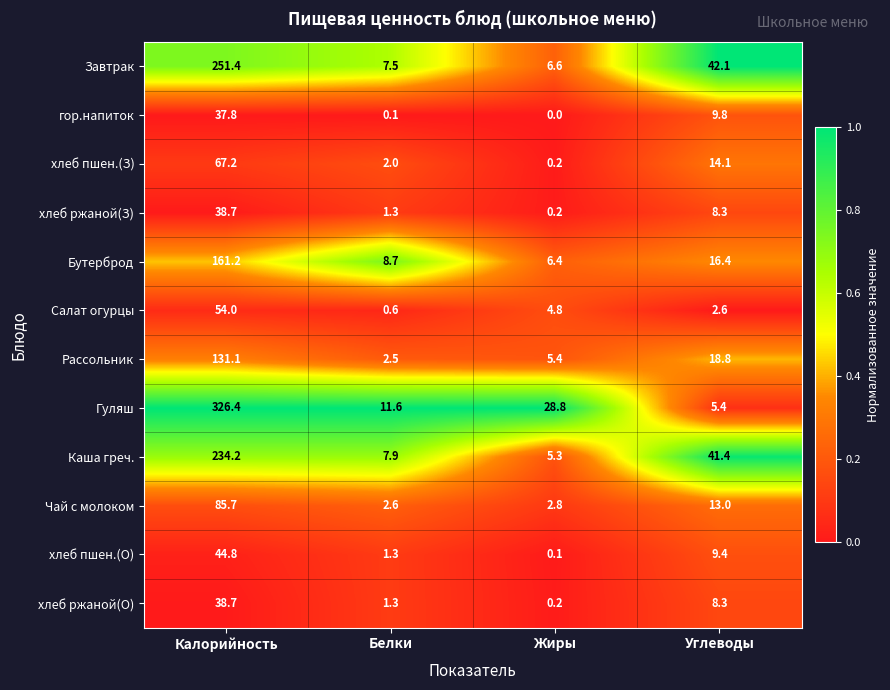

At which category is the sum across all series the highest?

Калорийность